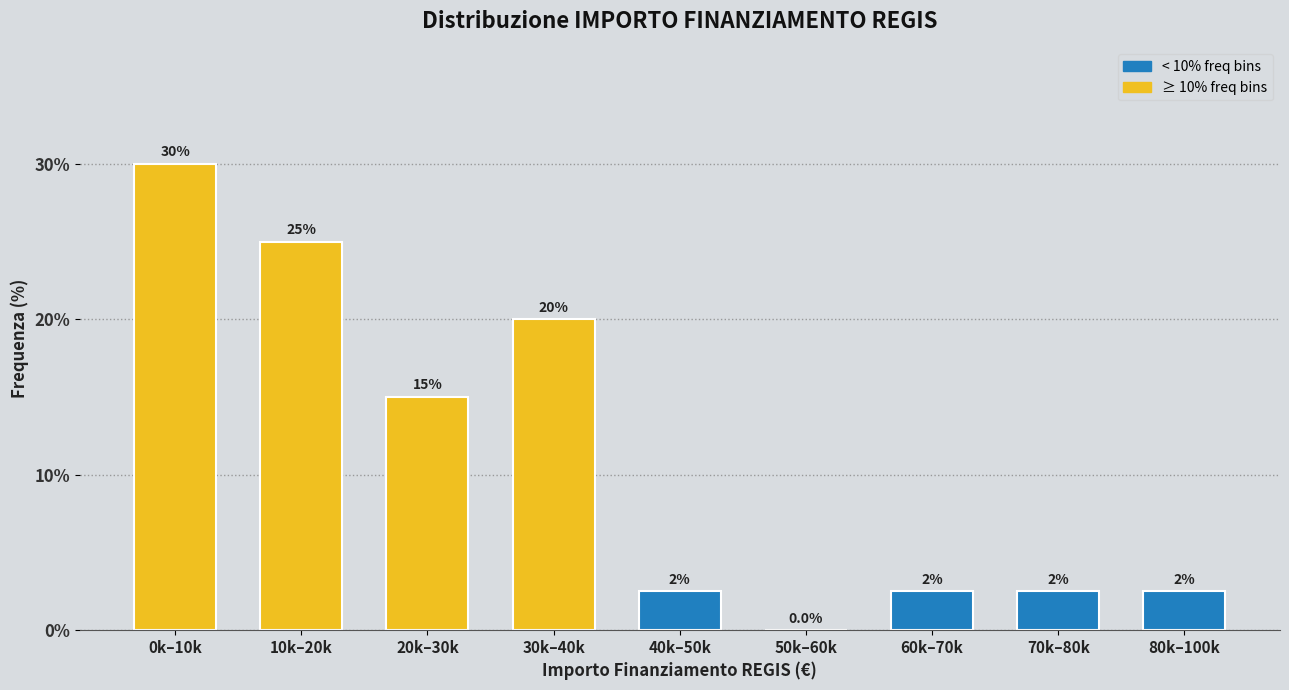

Reading left to right, what are all the values shown in this chart?

0k–10k=30.0	10k–20k=25.0	20k–30k=15.0	30k–40k=20.0	40k–50k=2.5	50k–60k=0.0	60k–70k=2.5	70k–80k=2.5	80k–100k=2.5